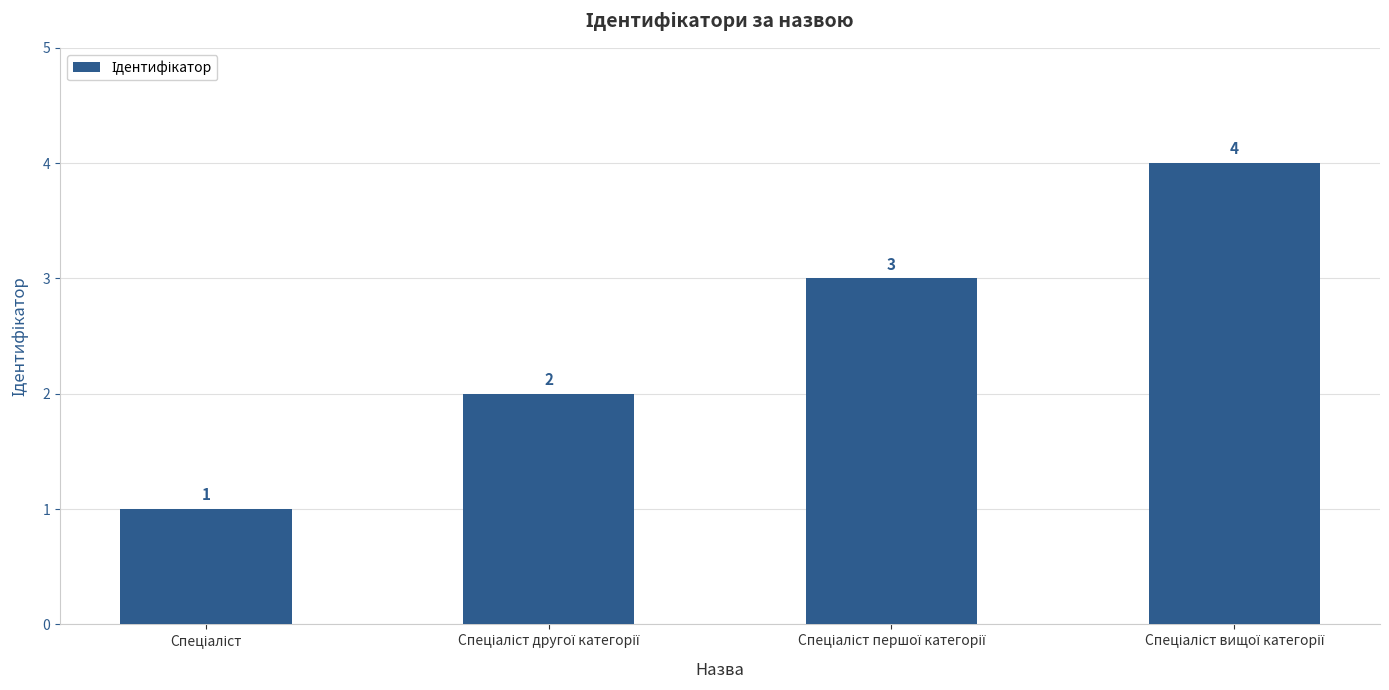

What is the value of the 3rd bar from the left?

3